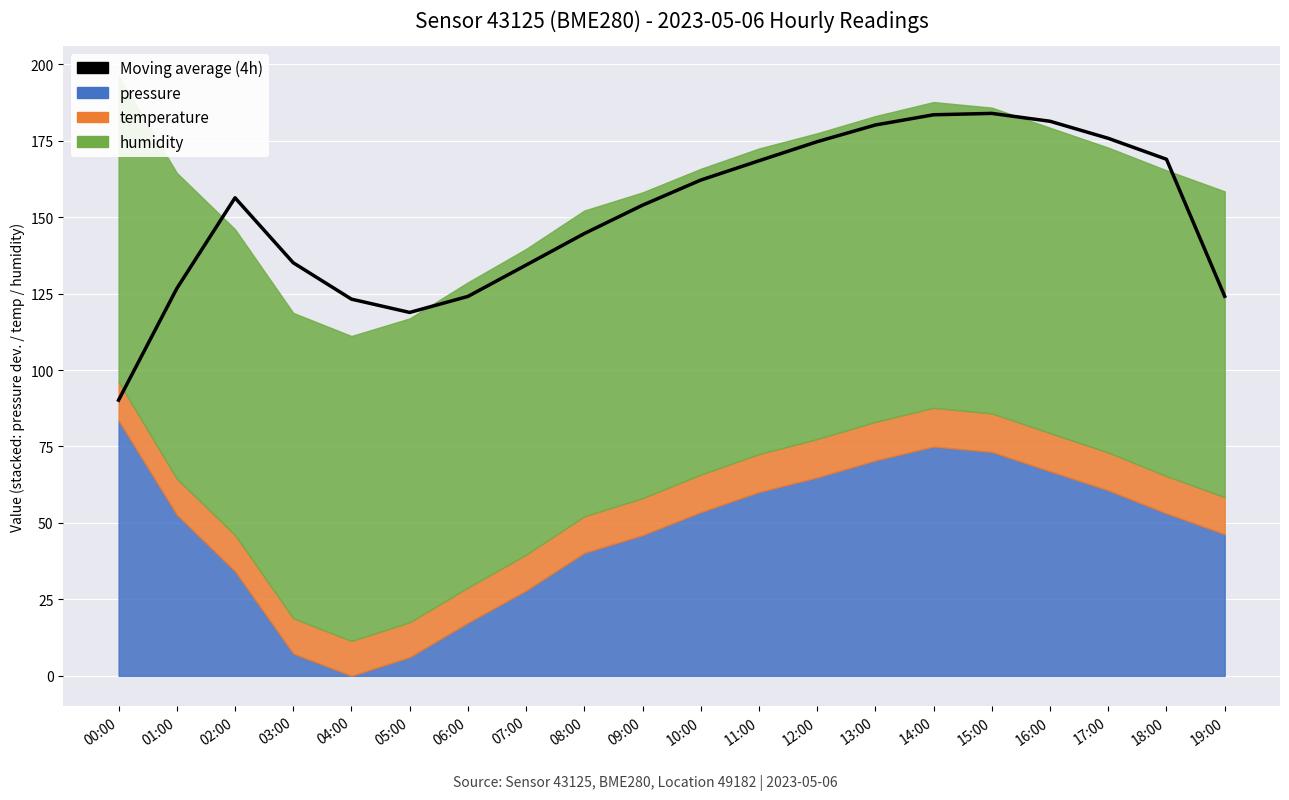

List the labels in order of value, smallest first.

00:00, 05:00, 04:00, 06:00, 19:00, 01:00, 07:00, 03:00, 08:00, 09:00, 02:00, 10:00, 11:00, 18:00, 12:00, 17:00, 13:00, 16:00, 14:00, 15:00